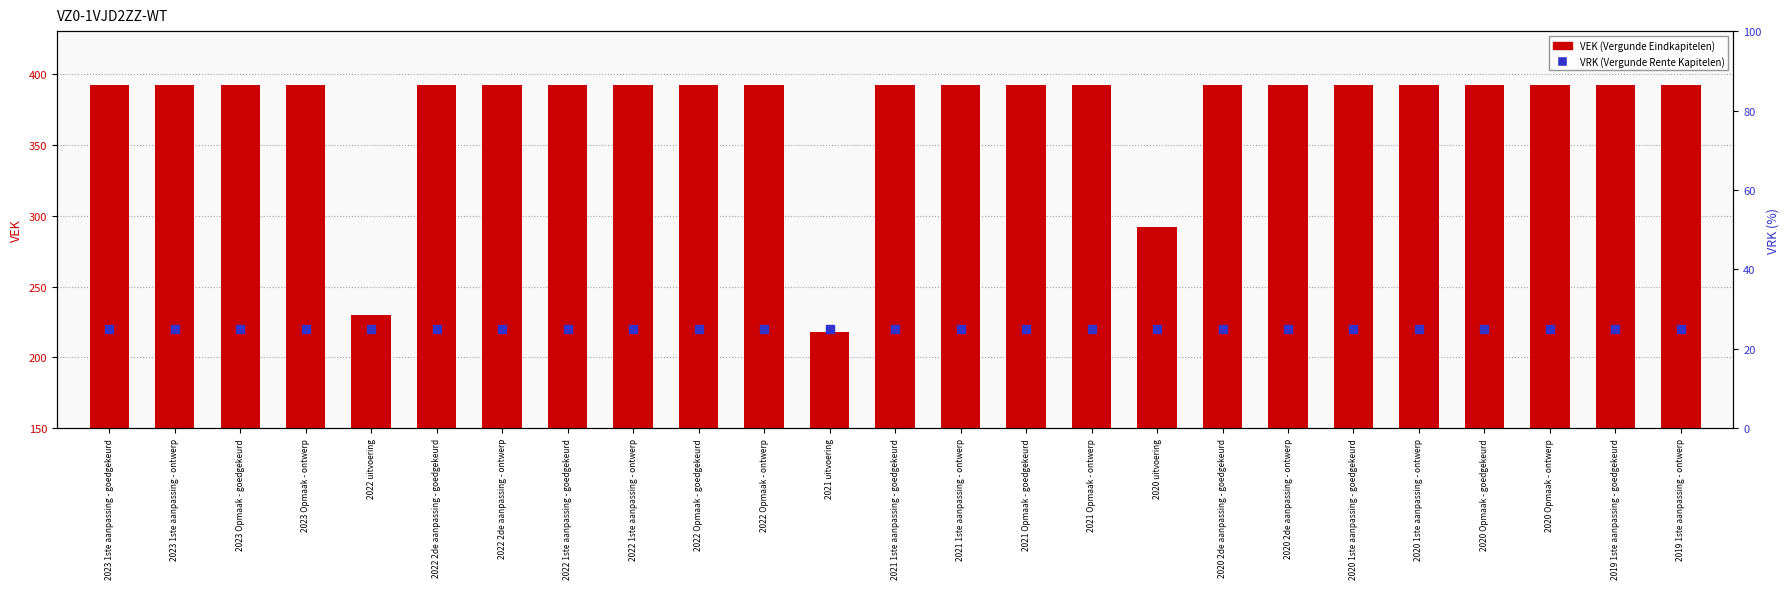

Which series contains the highest Y value?

VEK